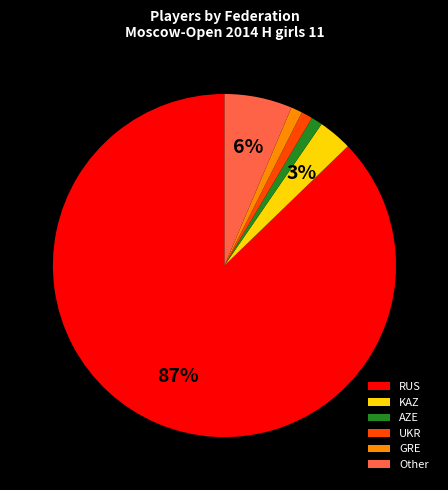

Which category has the biggest portion of the pie?

RUS